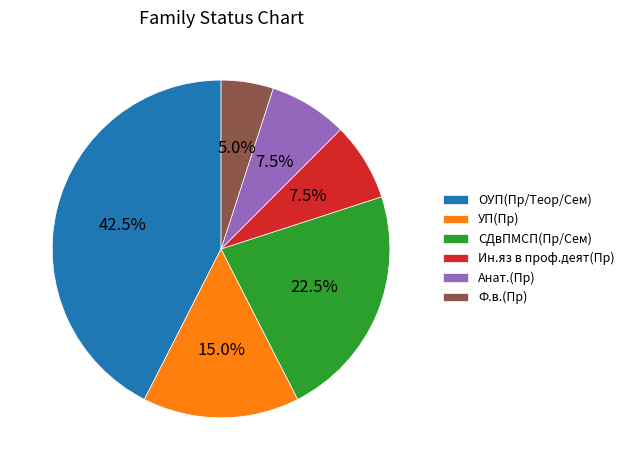

How many slices are in this pie chart?

6